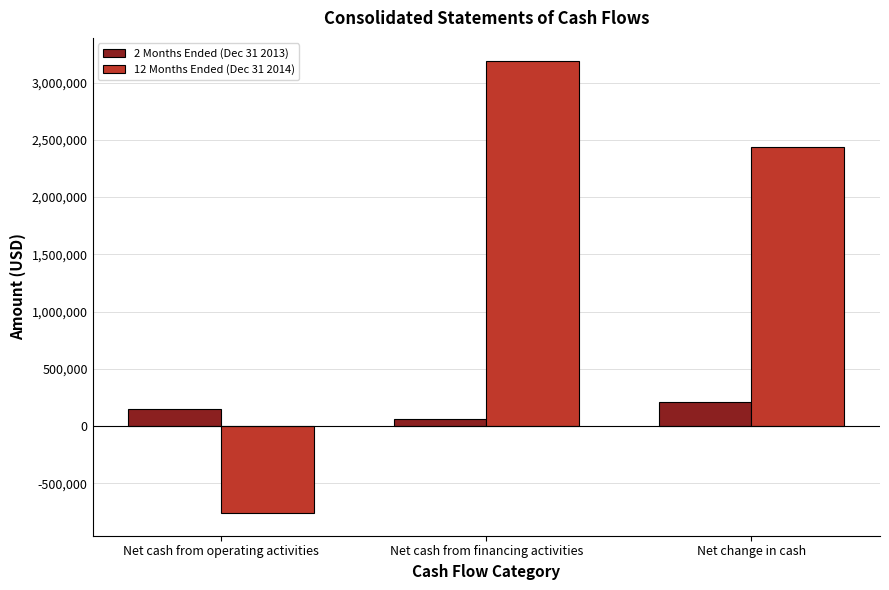

Is the value of 2 Months Ended (Dec 31 2013) at Net cash from financing activities greater than the value of 12 Months Ended (Dec 31 2014) at Net change in cash?

No